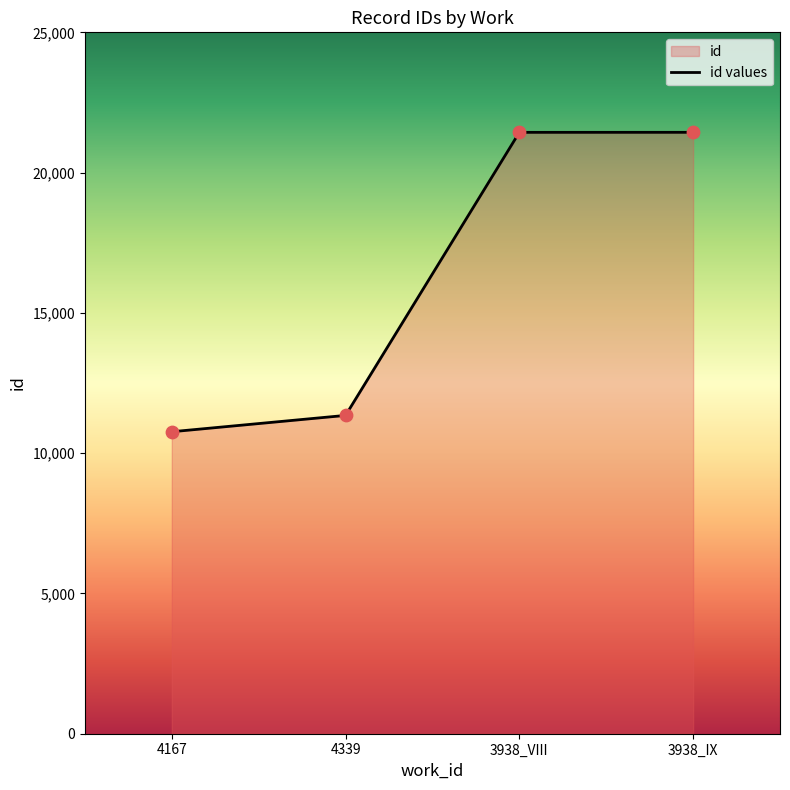

Between 4339 and 3938_VIII, which is larger?

3938_VIII